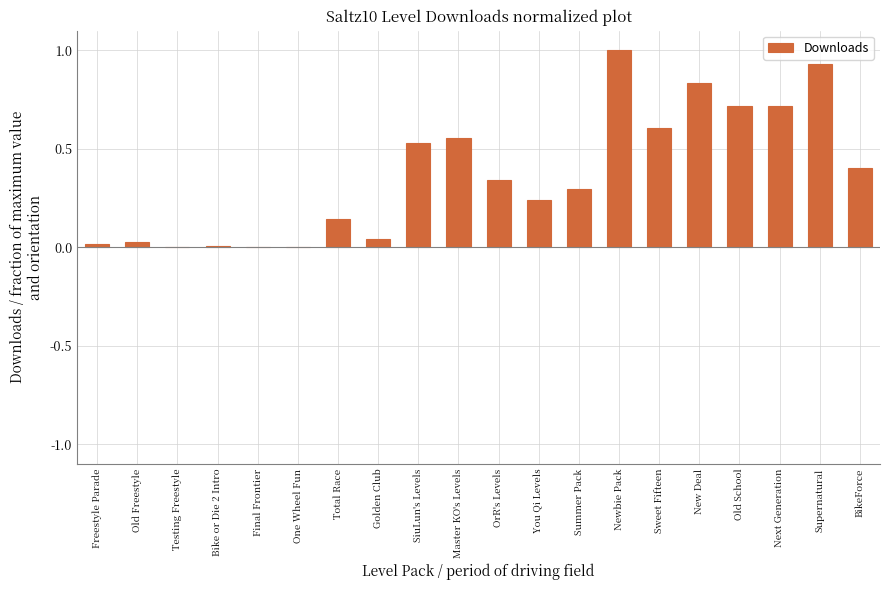

True or false: the data shows 0.0 at Total Race.

False